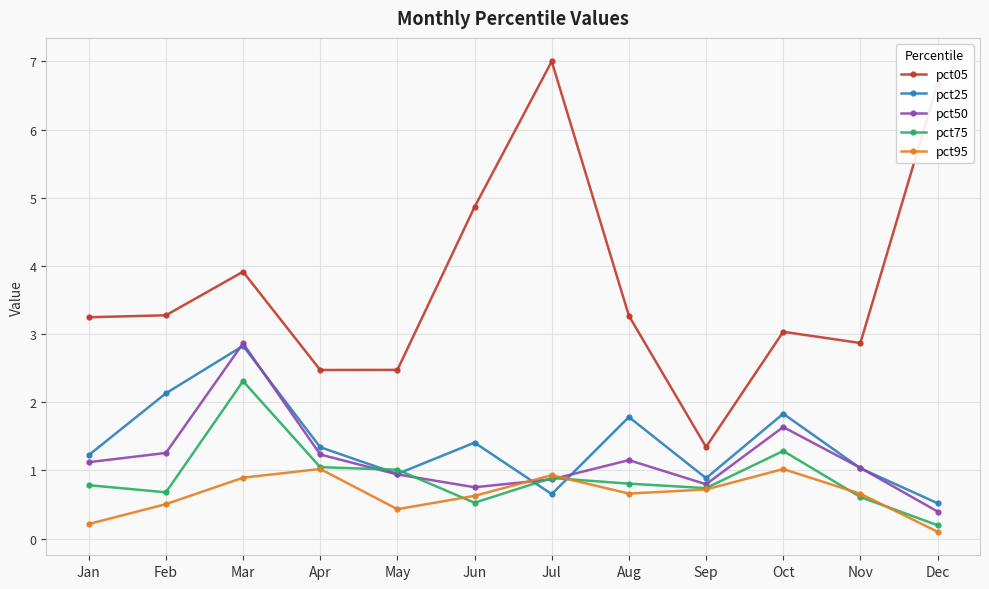

Is it true that pct50 equals 0.9 at Jul?

True